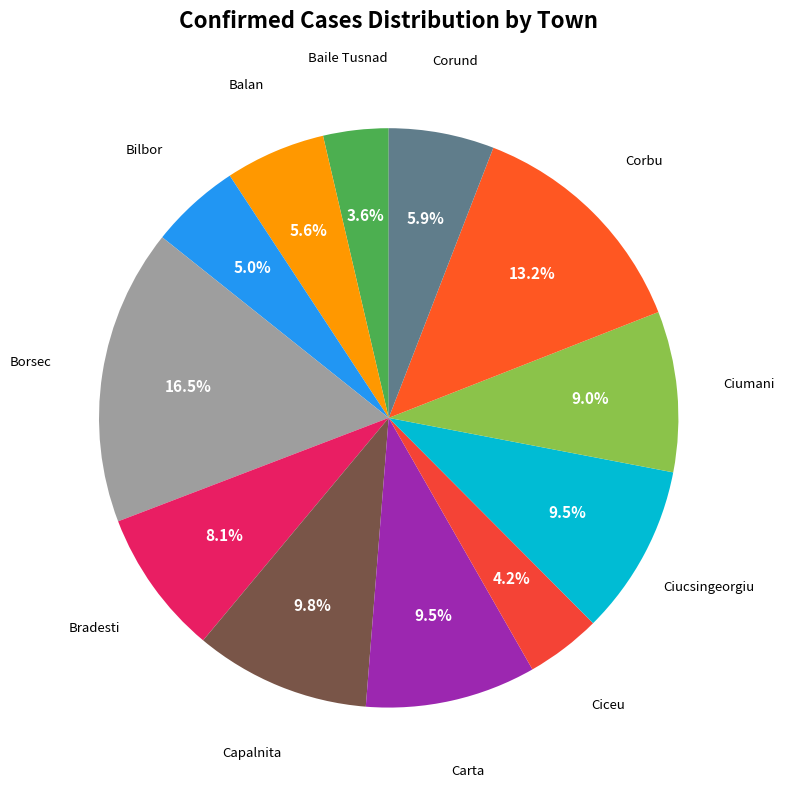

Does any single category account for the majority?

No